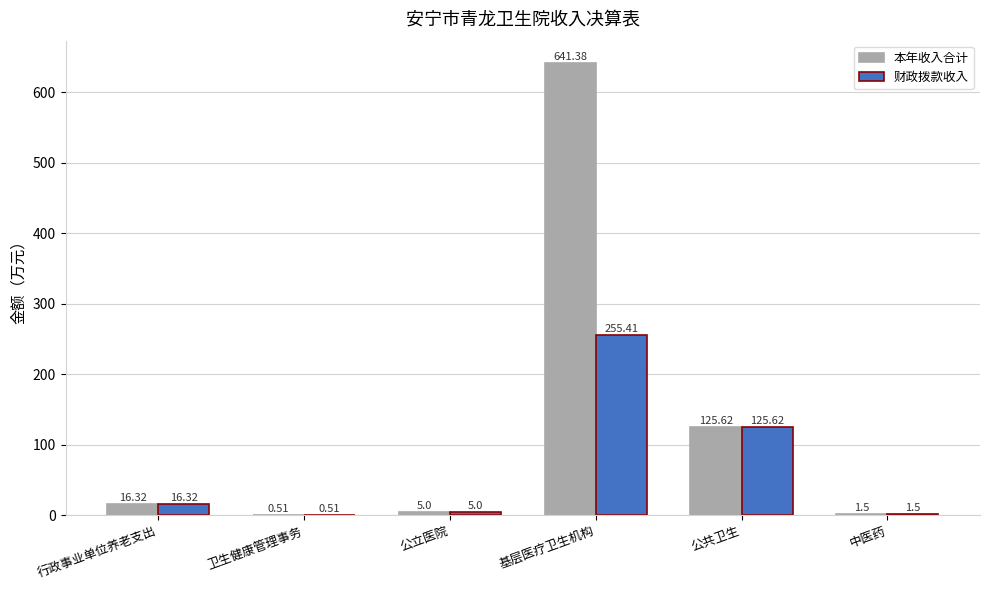

At which label does 财政拨款收入 reach its peak?

基层医疗卫生机构